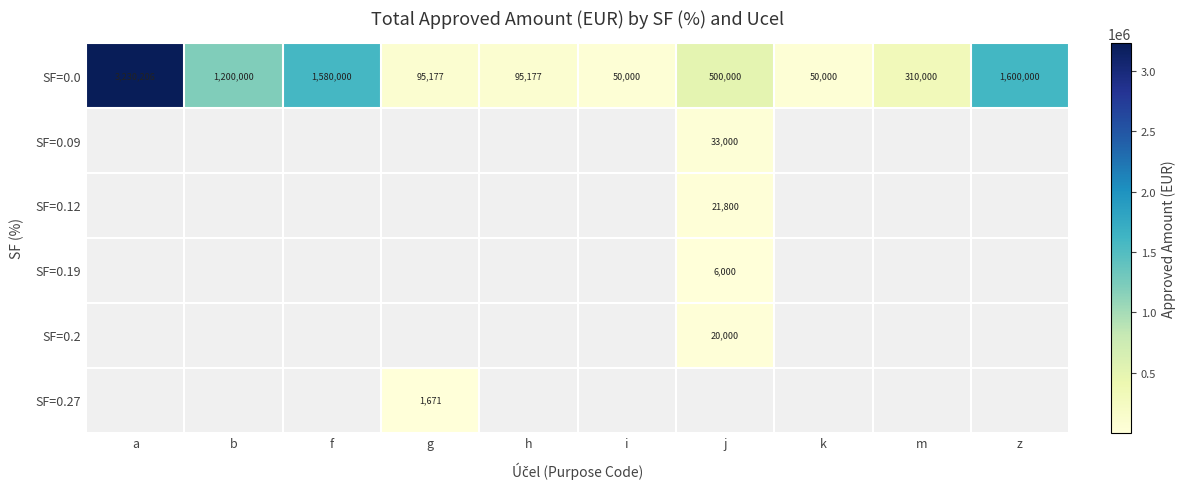

What is the sum of the SF=0.0 values at i and h?

145177